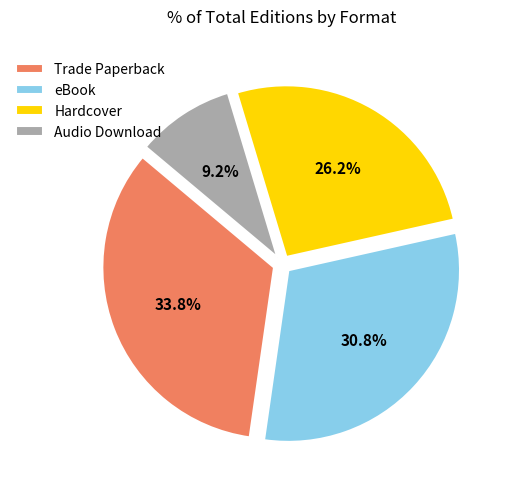

How many slices are in this pie chart?

4